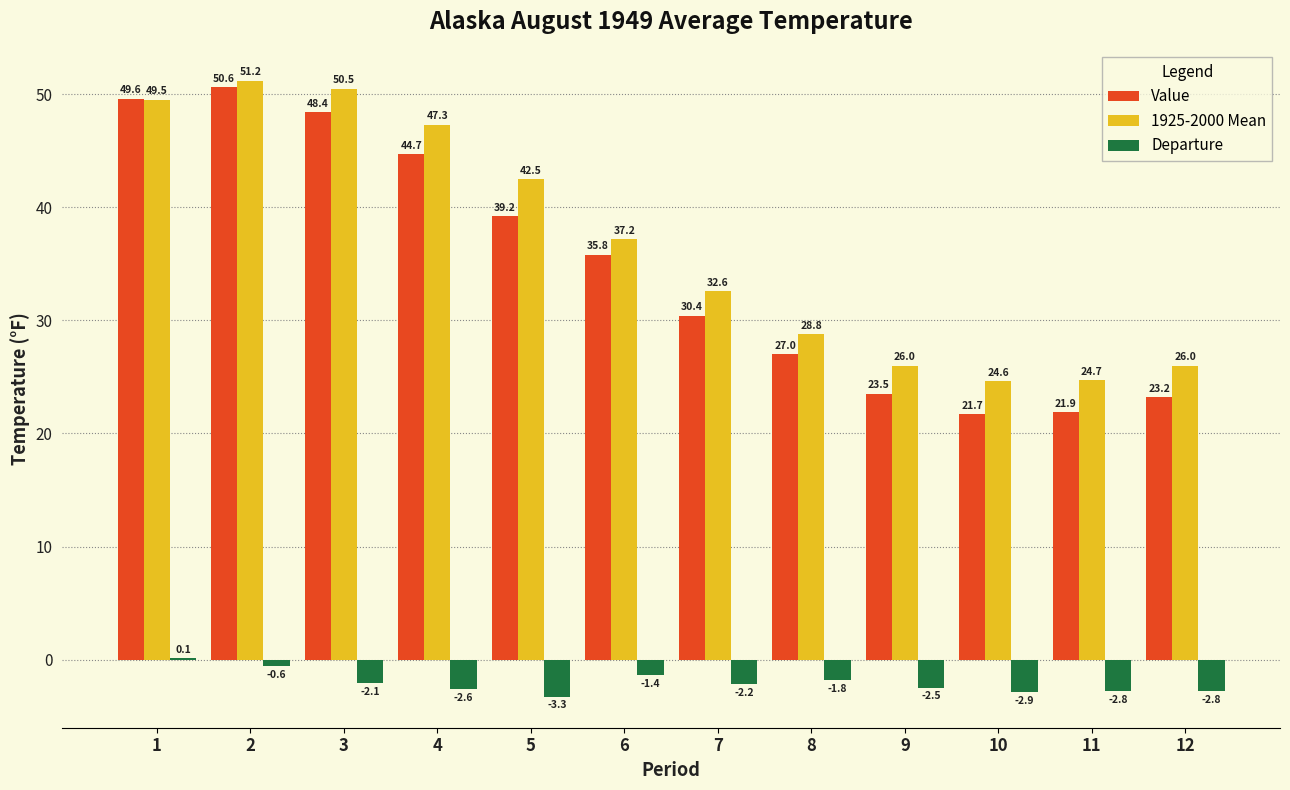

Does the chart contain stacked bars?

No